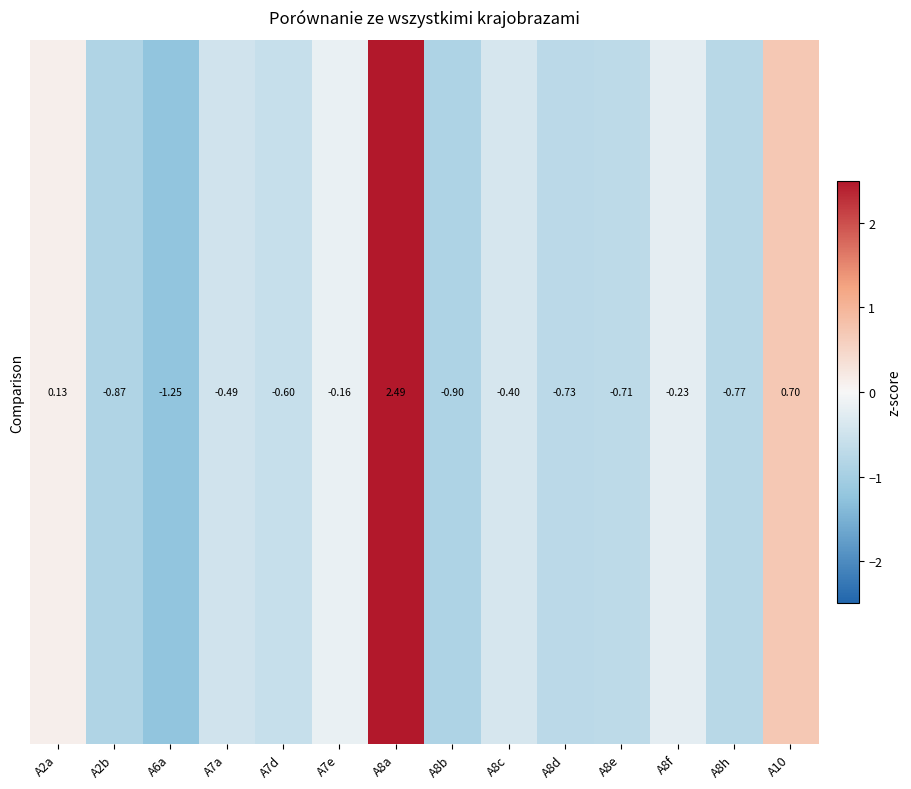

Is it true that the value at A8c is -0.4?

True